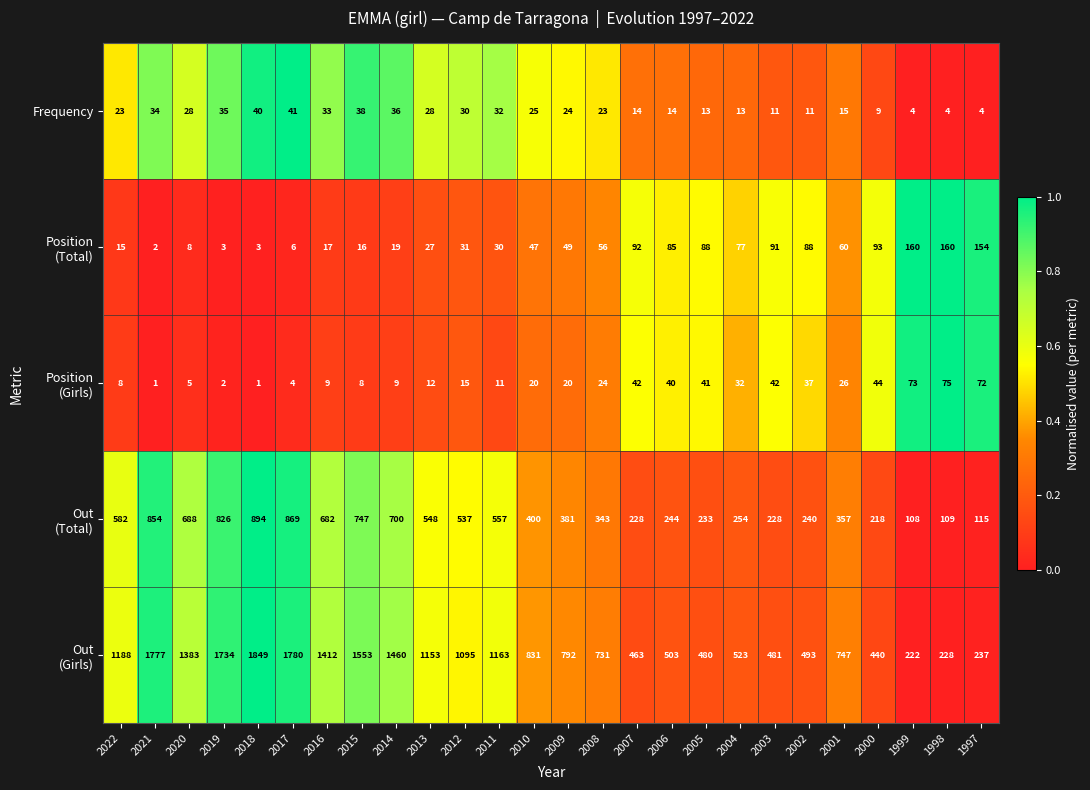

Is it true that Frequency equals 32 at 2008?

False